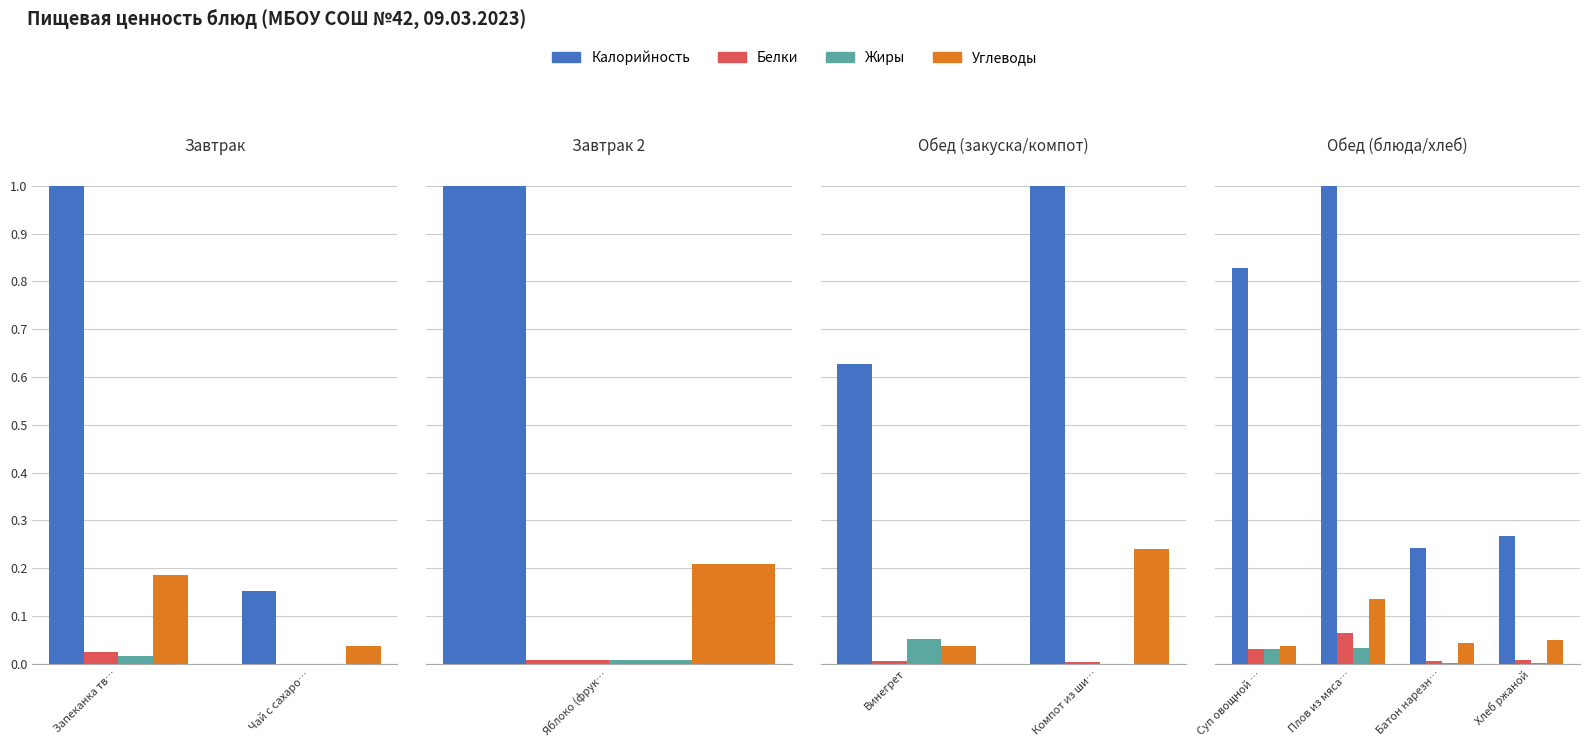

List the series in order of their peak value, lowest first.

Жиры, Белки, Углеводы, Калорийность